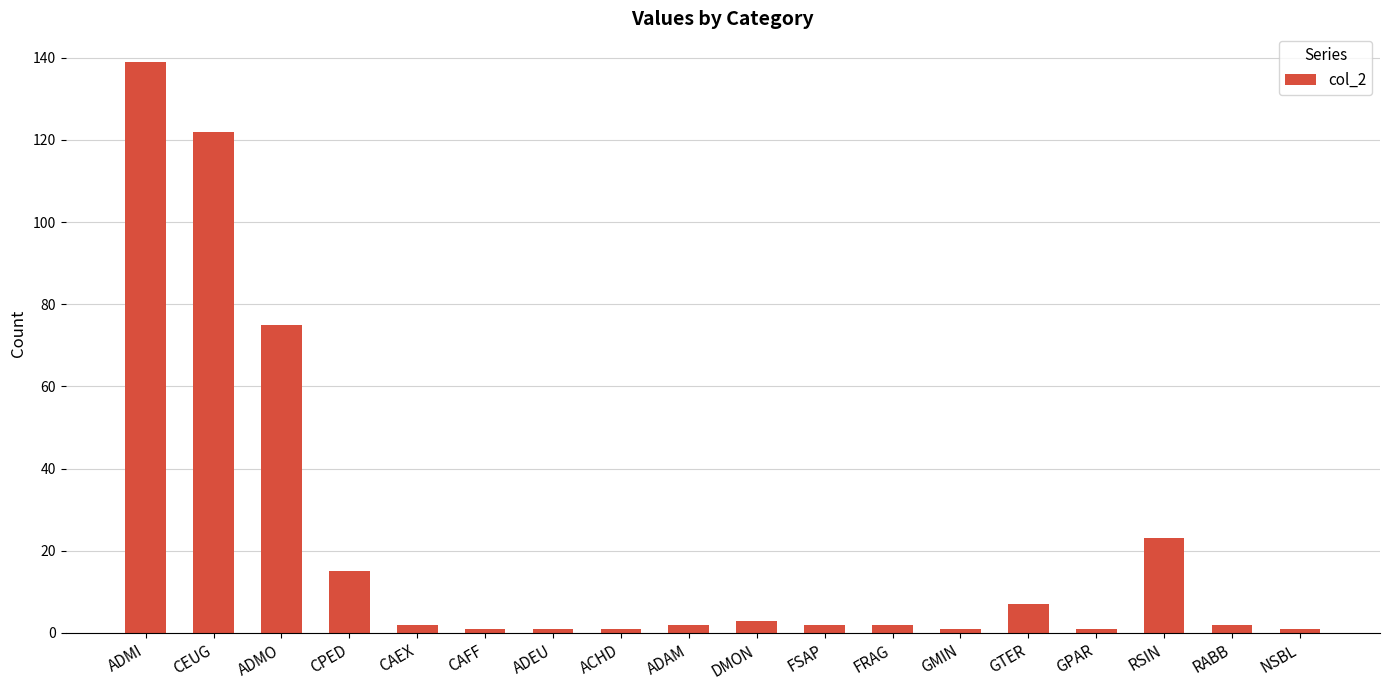

The value at CEUG is 200. True or false?

False